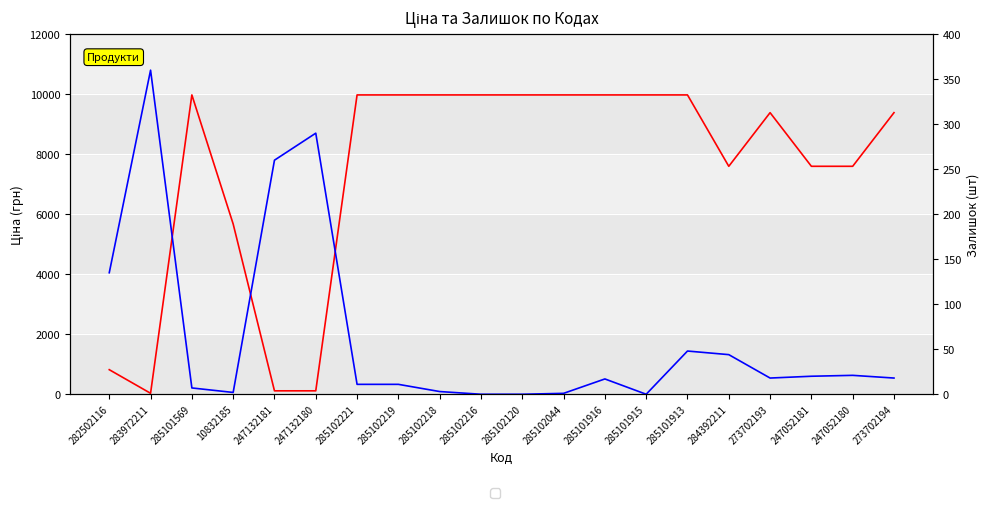

Rank the series by their maximum value, from highest to lowest.

Ціна, Залишок